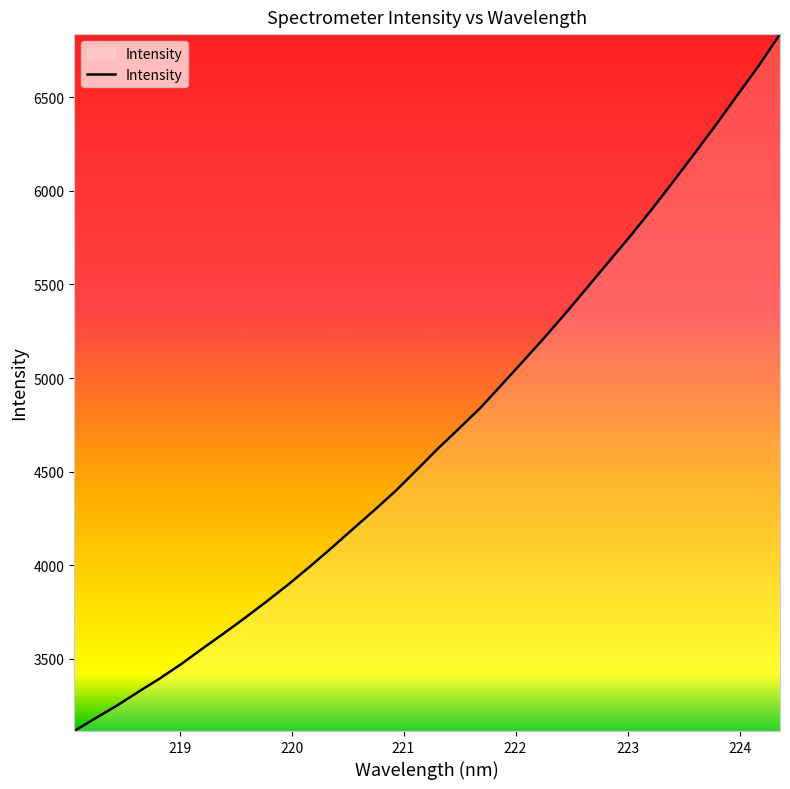

What is the greatest value displayed?

6837.6